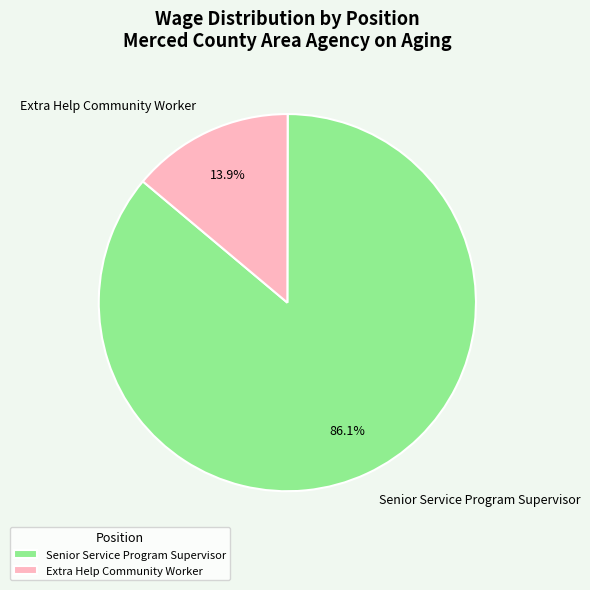

How many slices are in this pie chart?

2